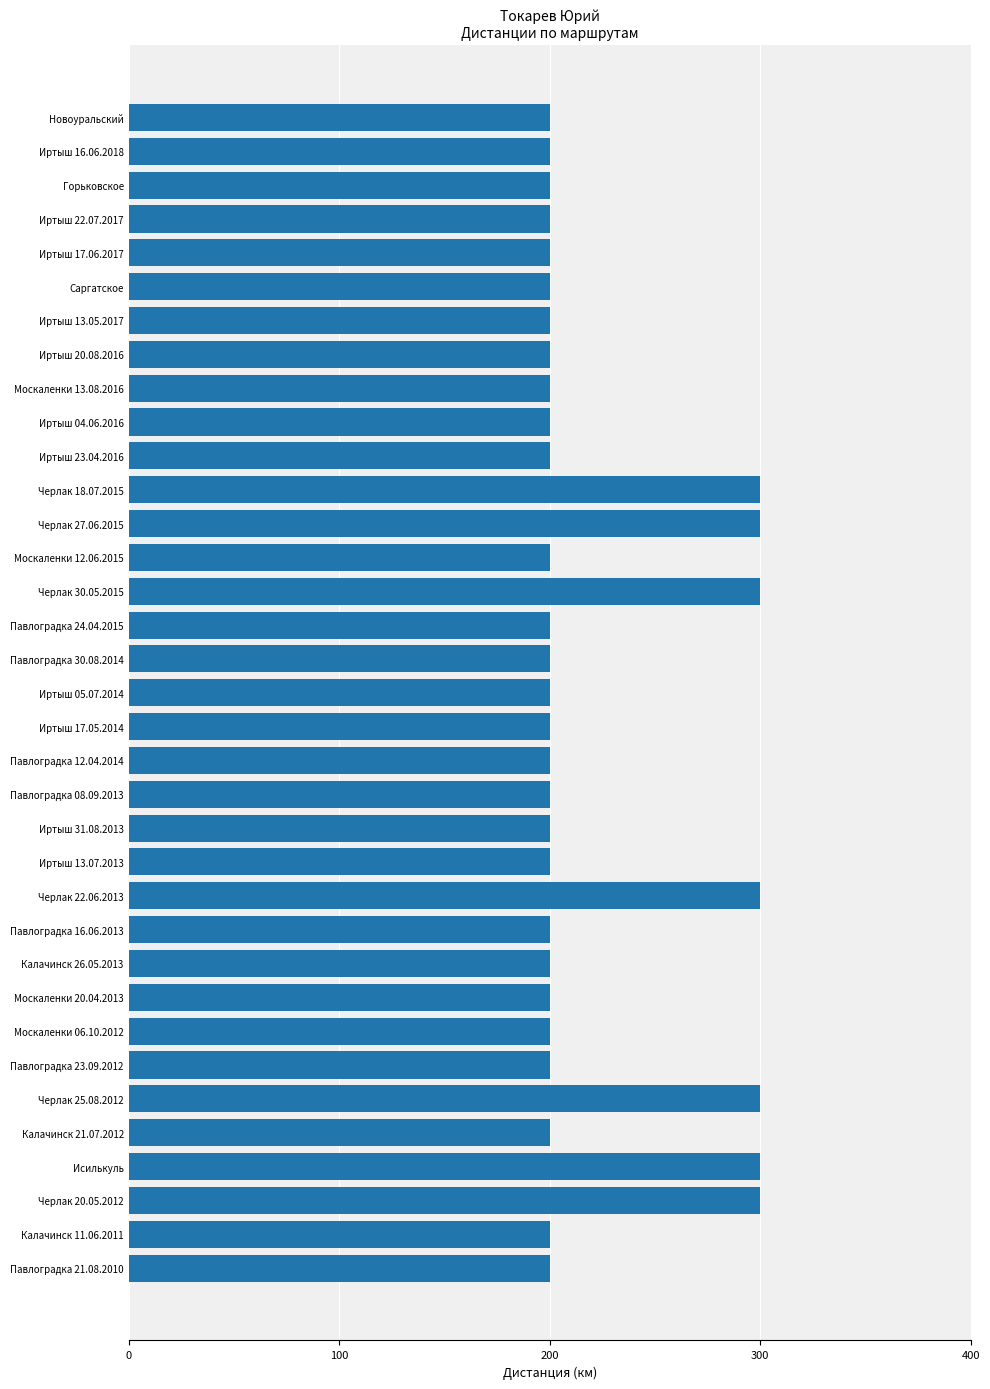

What is the change in value from Иртыш 04.06.2016 to Черлак 22.06.2013?

+100